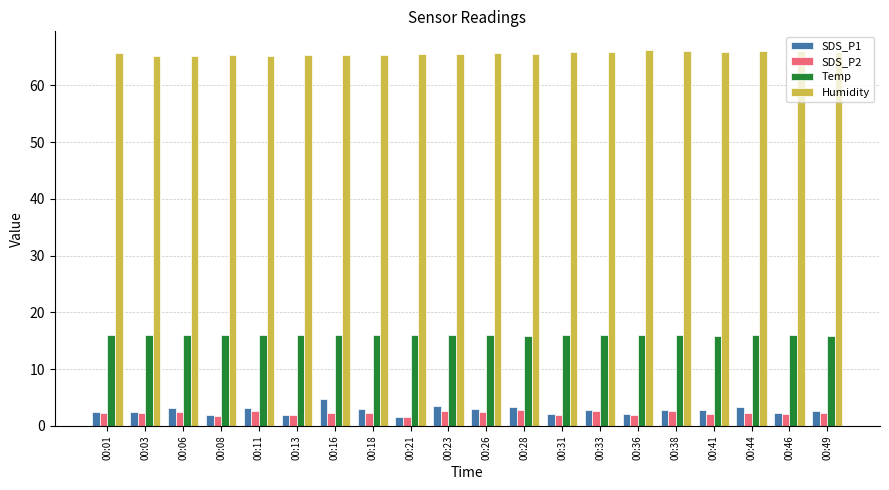

Rank the series by their maximum value, from lowest to highest.

SDS_P2, SDS_P1, Temp, Humidity